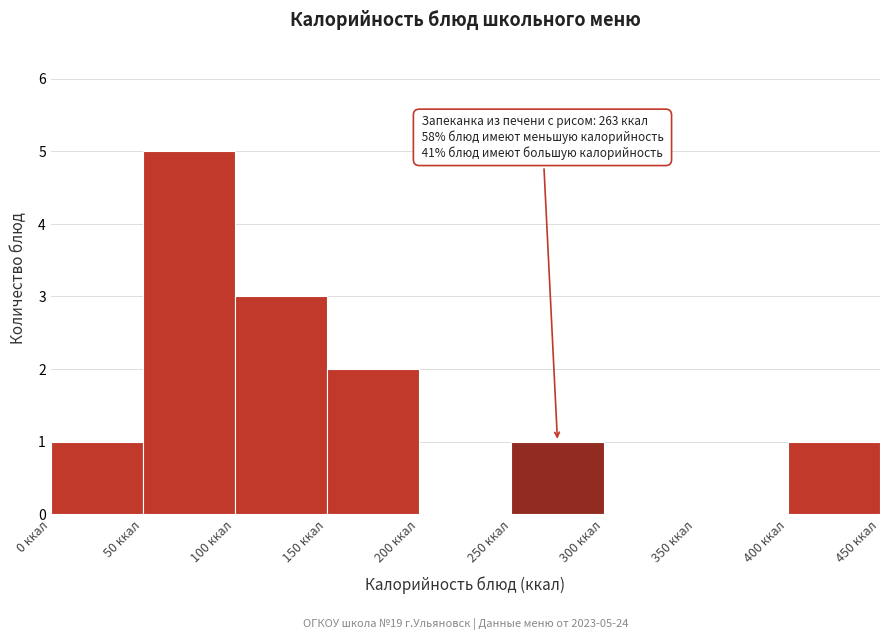

Which range on the x-axis has the tallest bar?

50 to 100